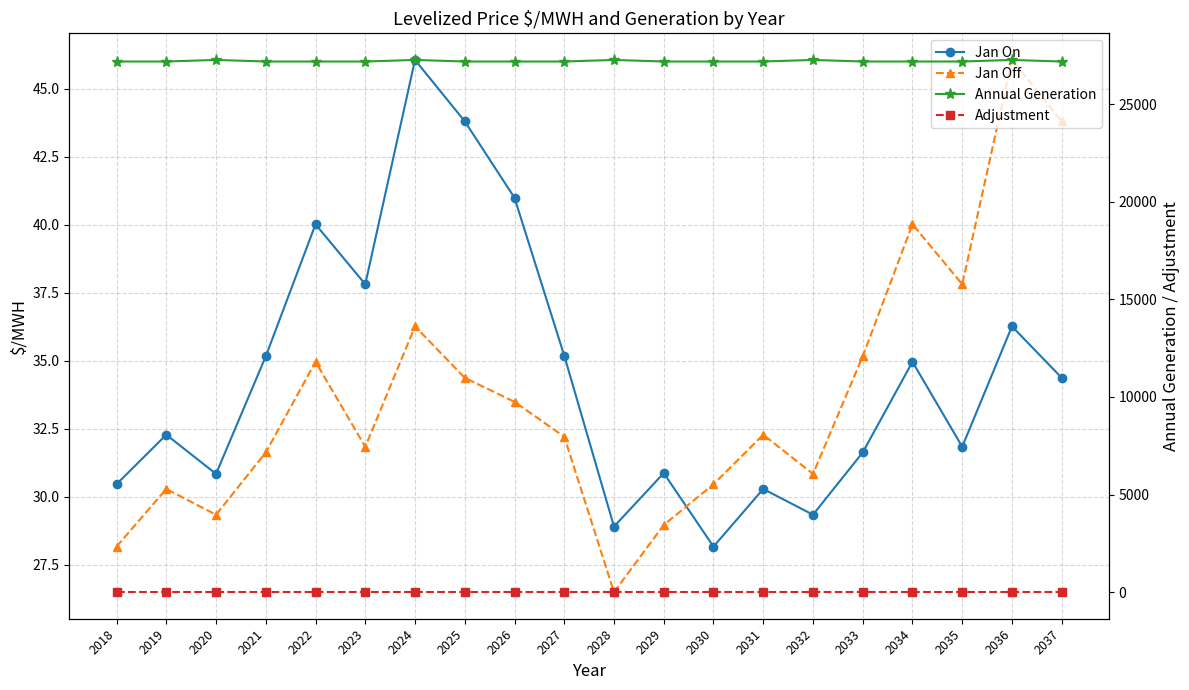

Where is Jan On nearest to the value 37?

2036